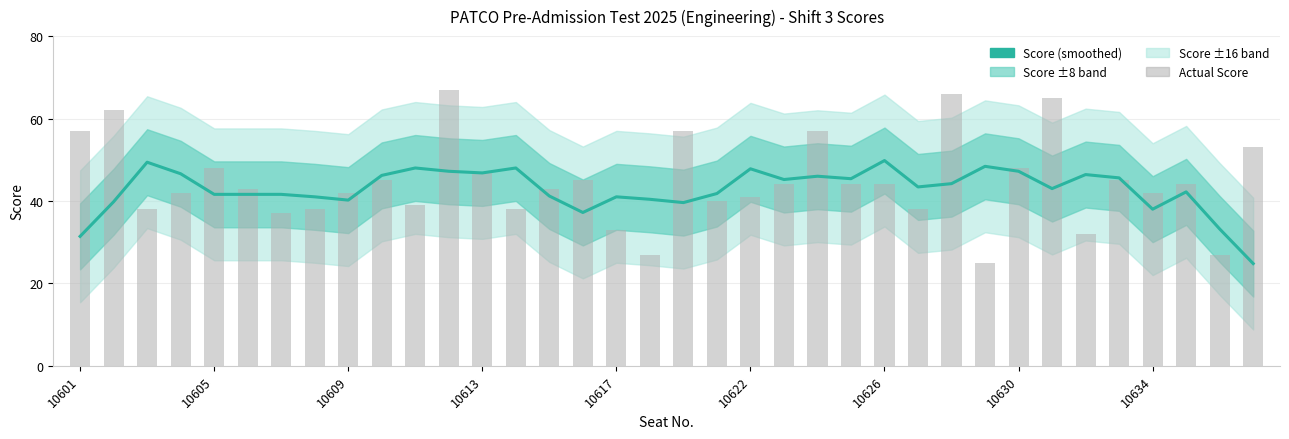

What is the minimum value for Actual Score?

25.0